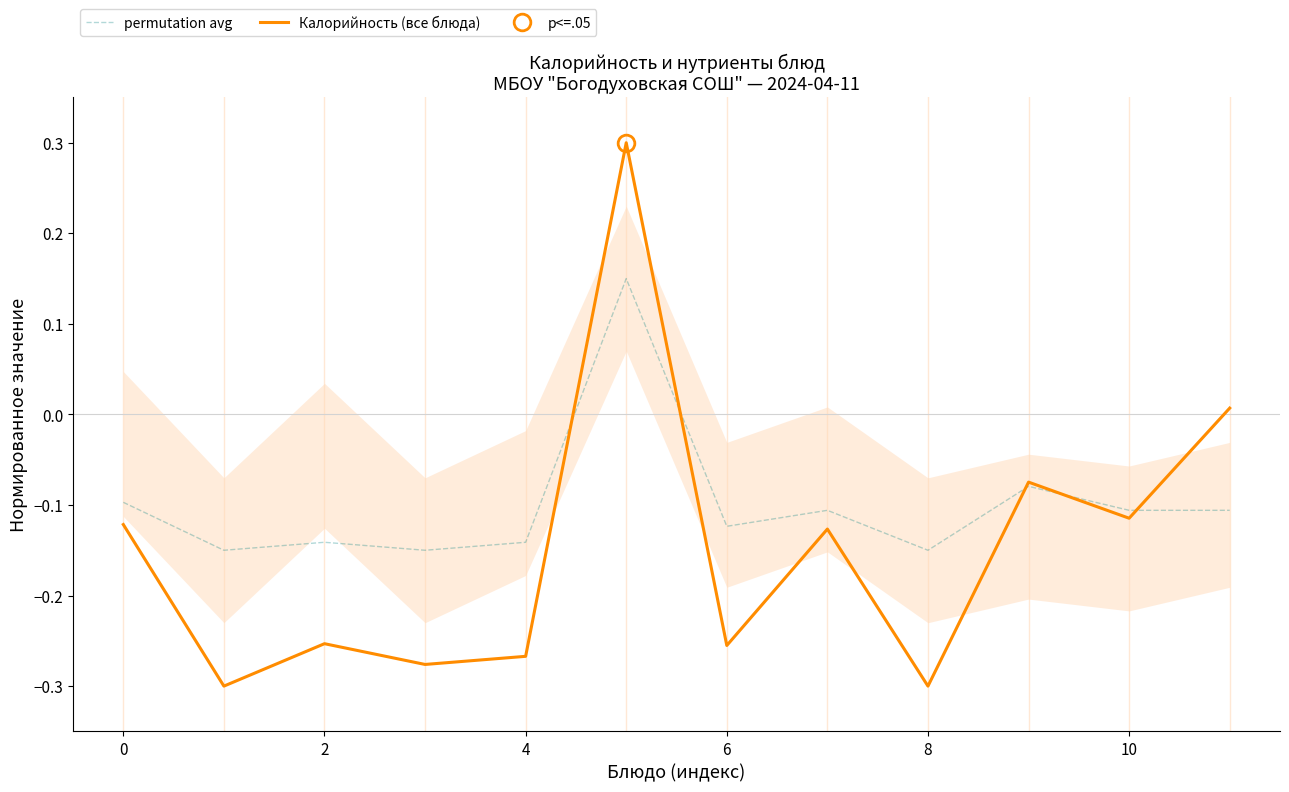

List the series in order of their peak value, lowest first.

permutation avg, Калорийность (все блюда)